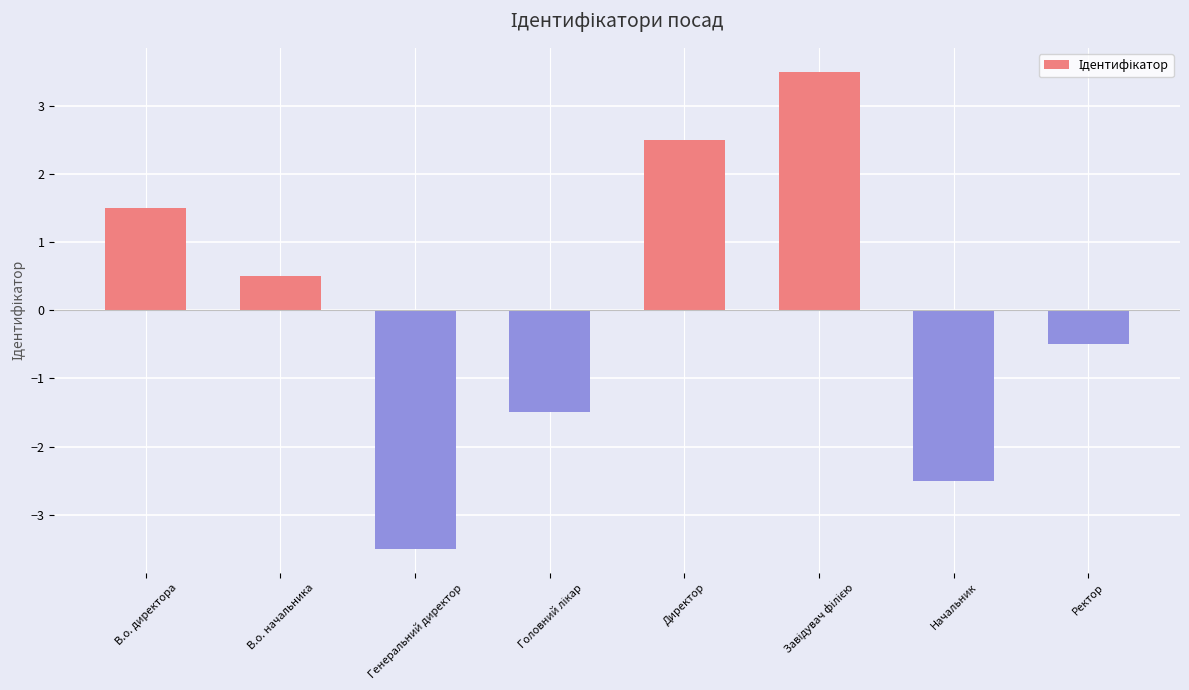

Which label corresponds to the smallest value in the chart?

Генеральний директор